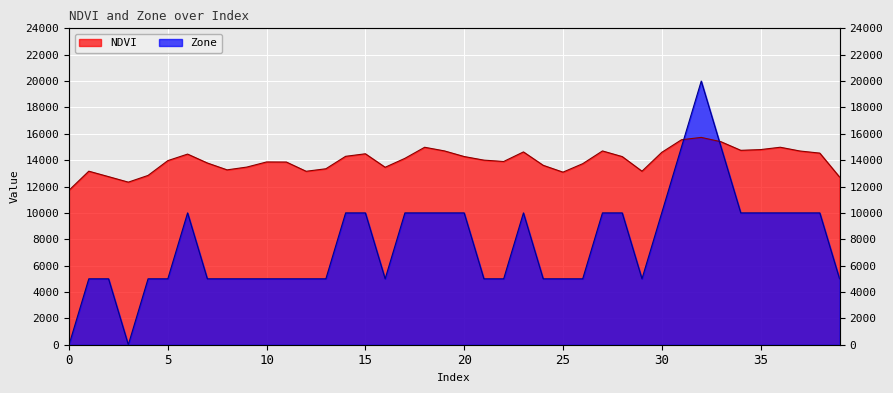

How many values in the Zone series are below 5000?

2